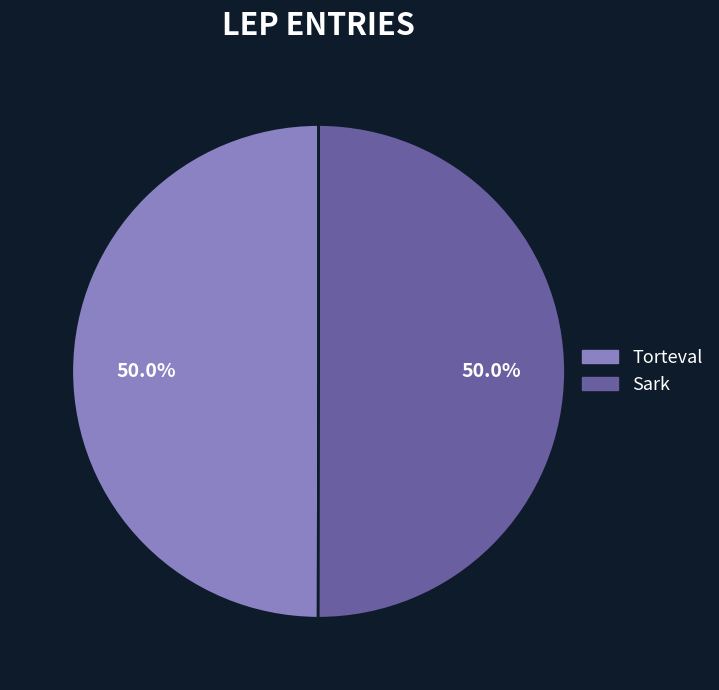

Count the number of slices in the pie.

2